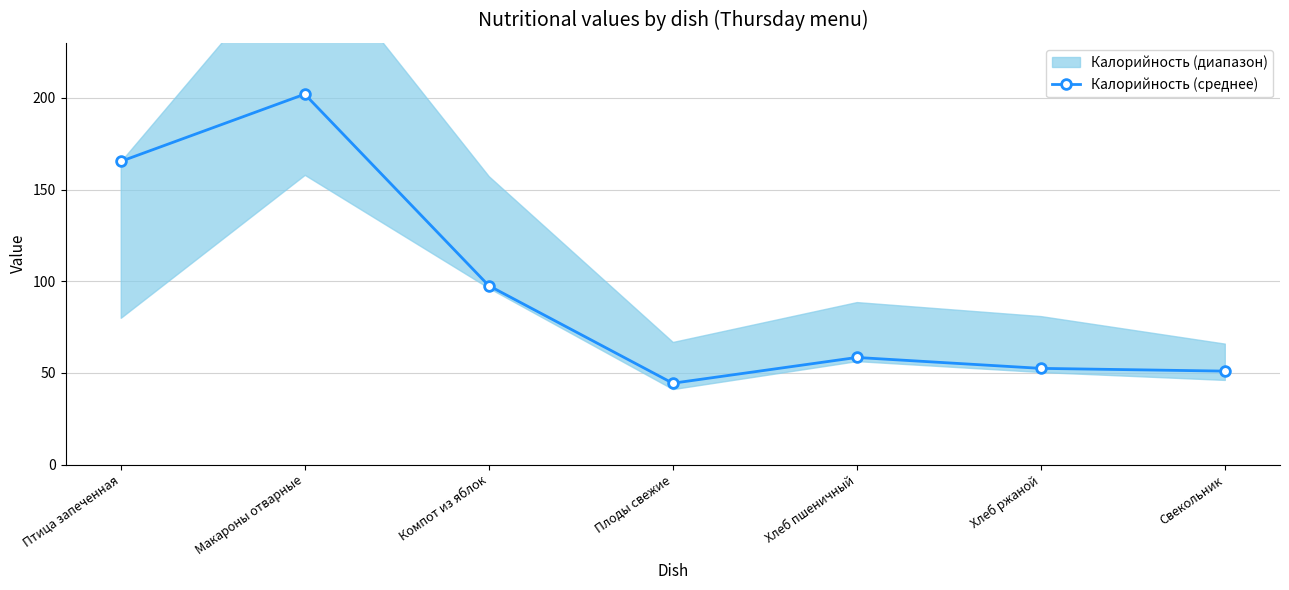

Reading left to right, list all the values displayed in this chart.

Птица запеченная=165.3	Макароны отварные=202.0	Компот из яблок=97.6	Плоды свежие=44.4	Хлеб пшеничный=58.5	Хлеб ржаной=52.5	Свекольник=51.0